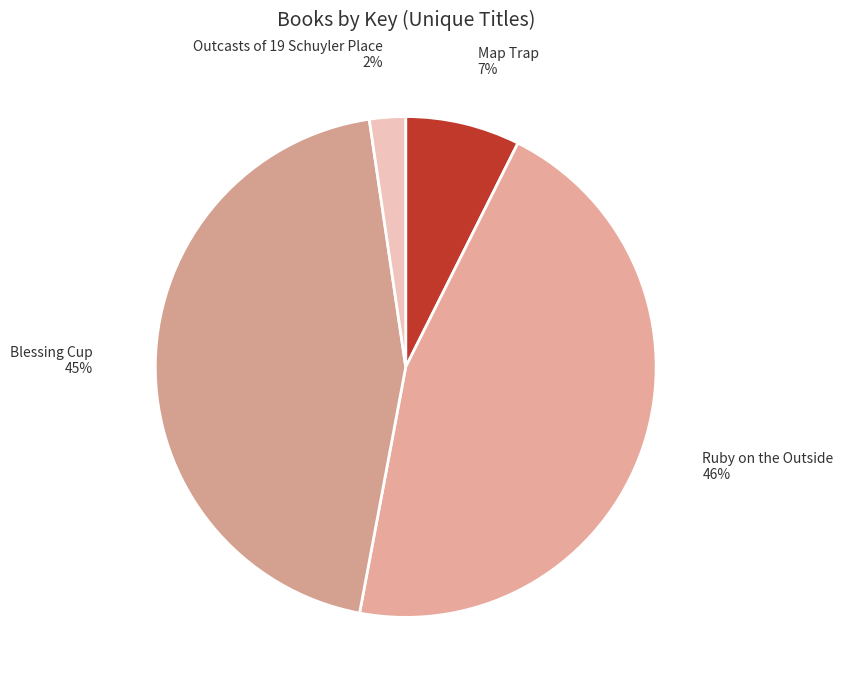

What is the largest slice in the pie chart?

Ruby on the Outside